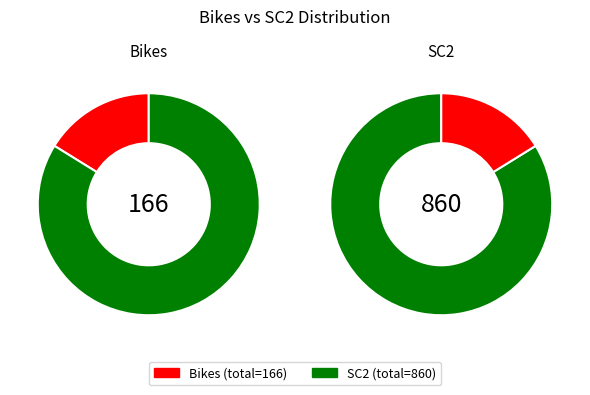

Is it true that 18 is 1% of the pie?

False